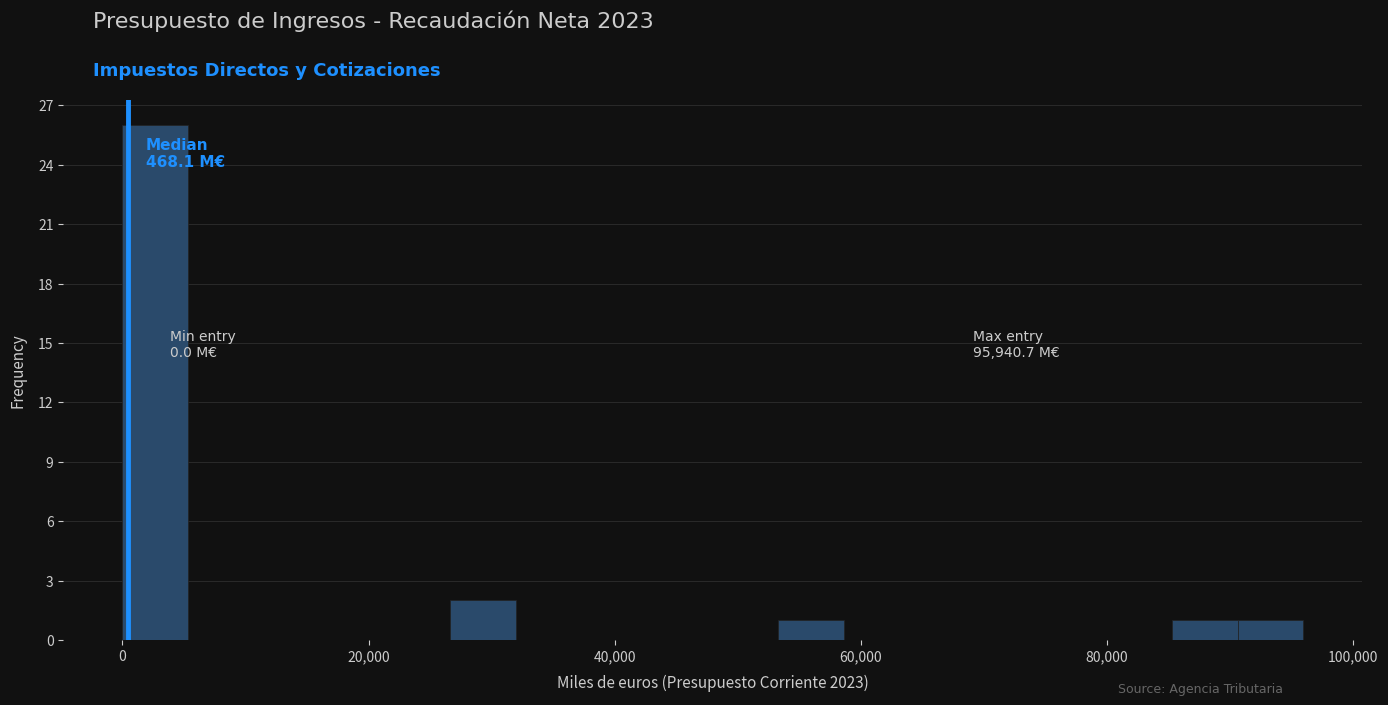

Read against the x-axis, roughly where is the centre of the tallest bar?

2000